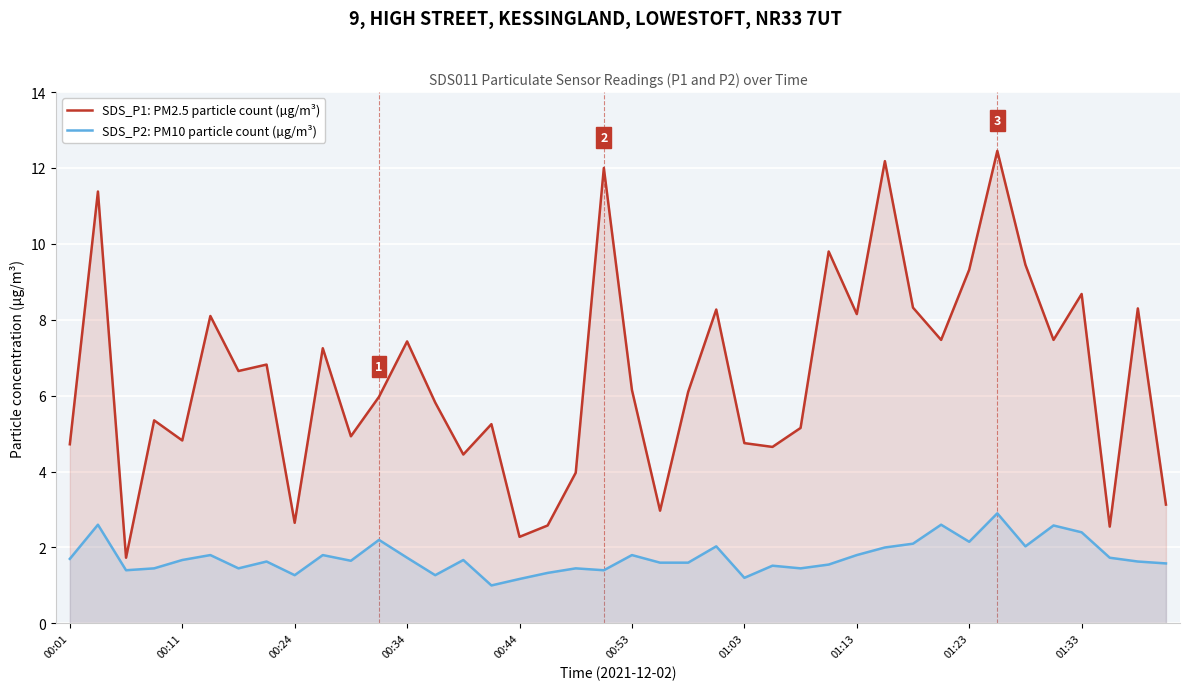

True or false: SDS_P2: PM10 particle count (µg/m³) has a value of 2.4 at 01:33.

True